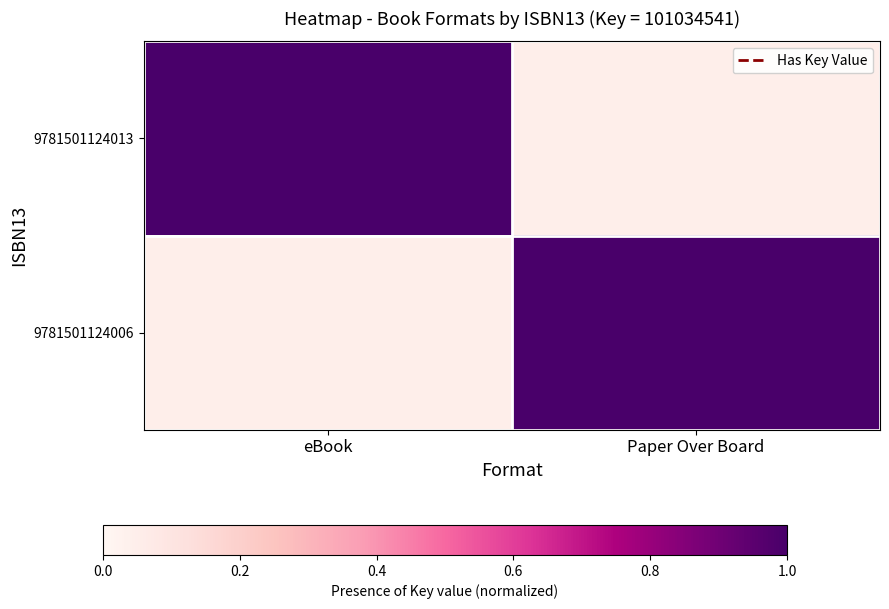

Which label corresponds to the smallest value in the chart?

Paper Over Board